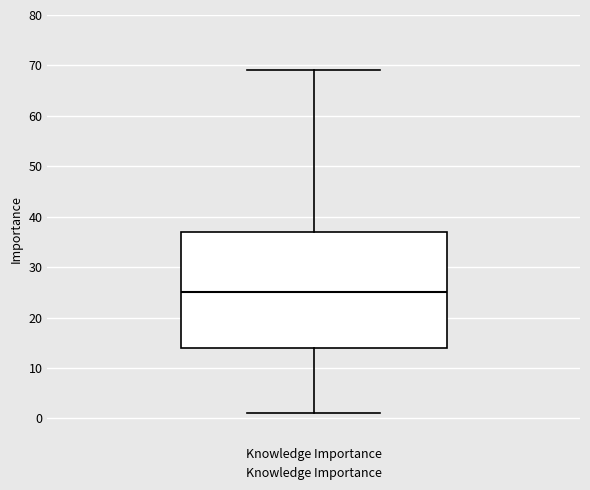

Where does the upper whisker of the box for Knowledge Importance end on the y-axis? The values are not printed on the chart, so give them approximately, as read against the axis.

69